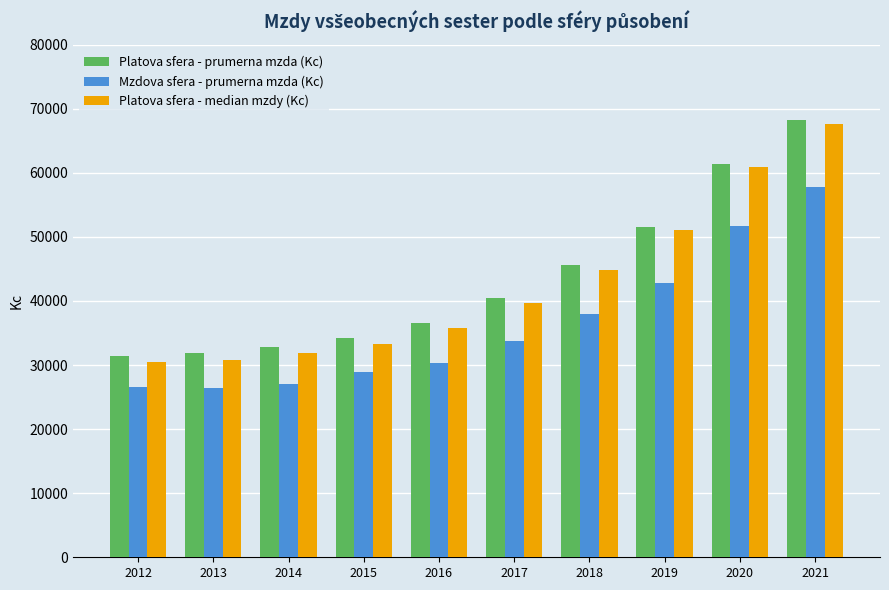

At how many categories does at least one series exceed 50852?

3